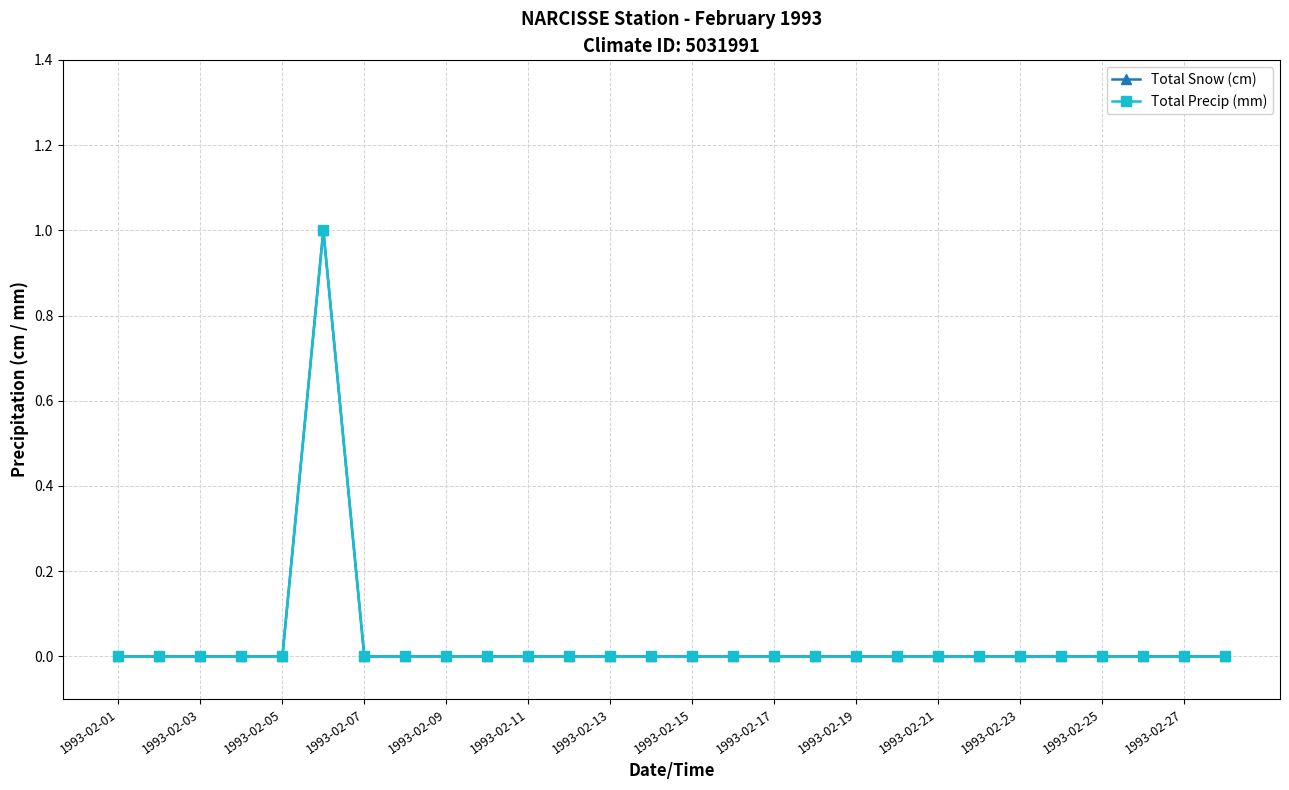

Does the chart have visible grid lines?

Yes